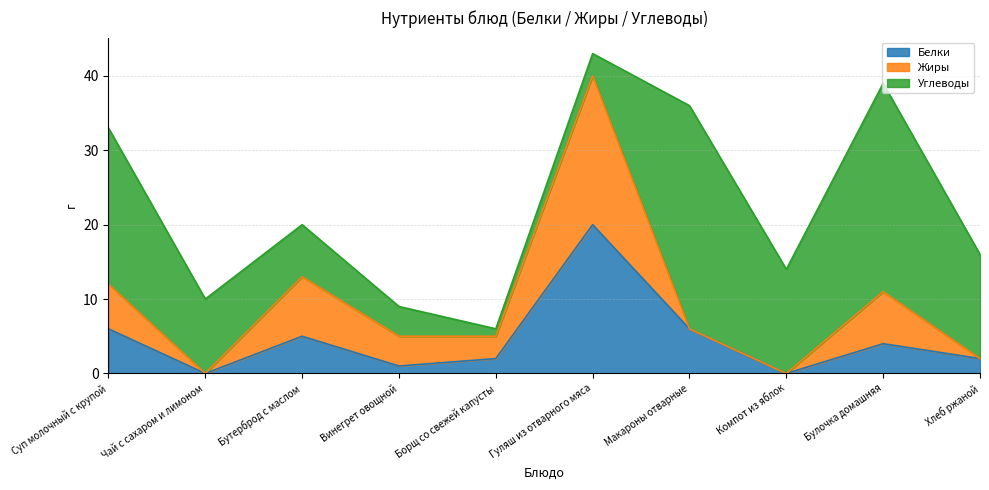

Where is the first local minimum for Жиры?

Чай с сахаром и лимоном